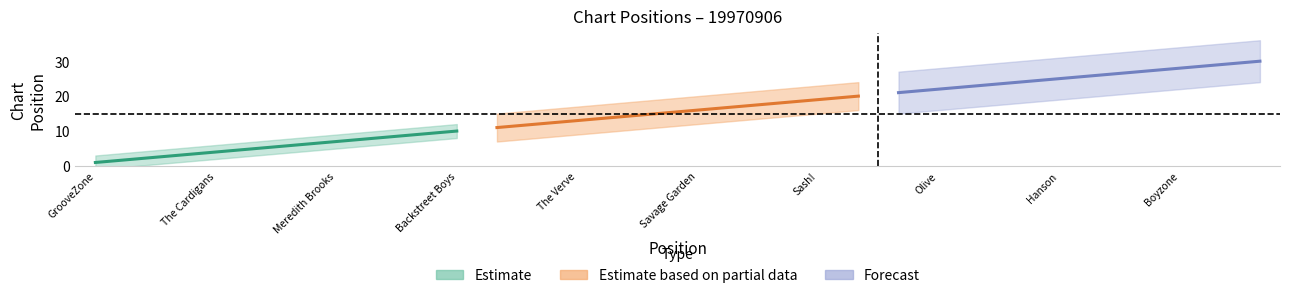

What is the average value of the Position series?

15.5